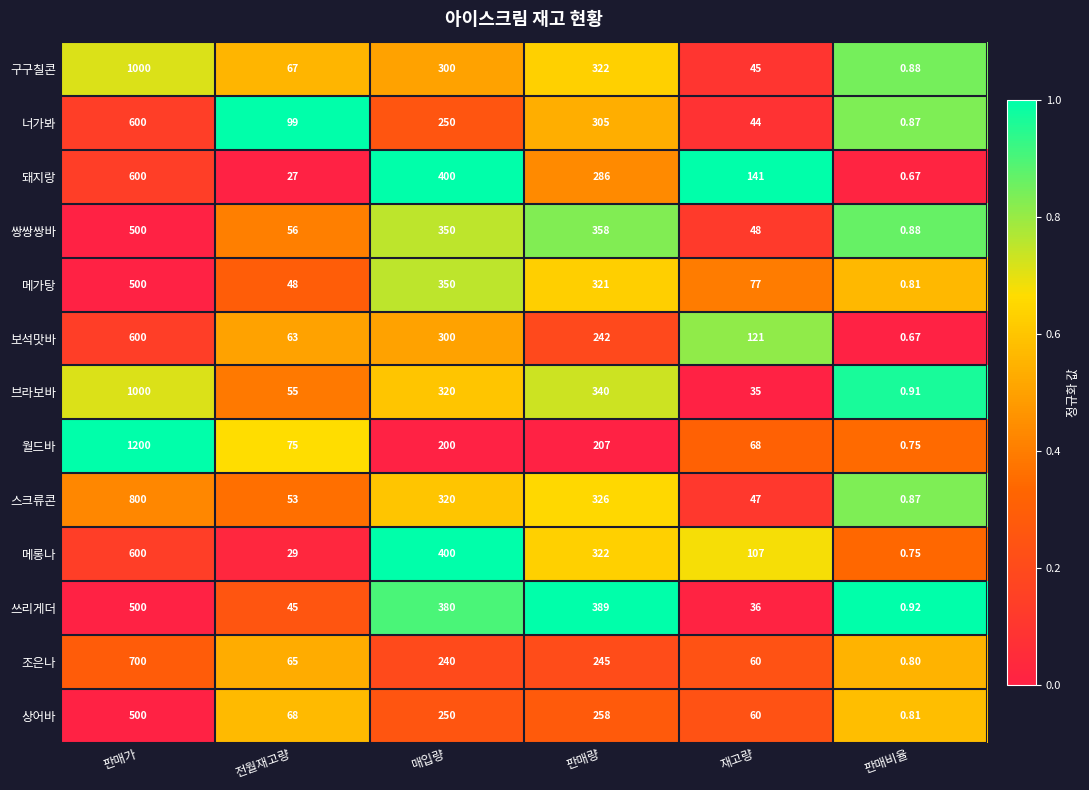

Which category has the highest value across all series?

판매가